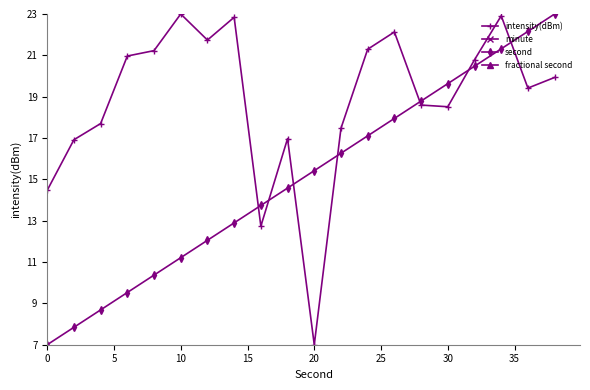

What is the value of the second point at the 16th from the left?

9.5